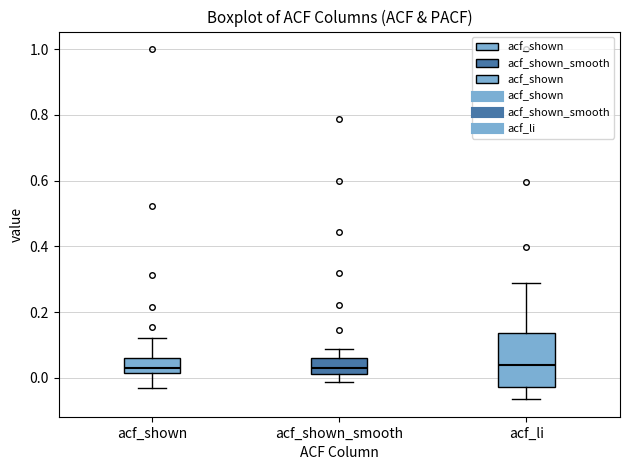

Reading left to right, transcribe this box plot: for each box, give where its median line is, the range the box spans, and where its two whiskers end, as read against the y-axis. The values are not printed on the chart, so give them approximately, as read against the axis.

acf_shown: median 0.02 (just above the box's lower edge), box 0.02 to 0.06, whiskers -0.04 to 0.12
acf_shown_smooth: median 0.02 (inside the box), box 0.02 to 0.06, whiskers -0.02 to 0.08
acf_li: median 0.04, box -0.02 to 0.14, whiskers -0.06 to 0.28